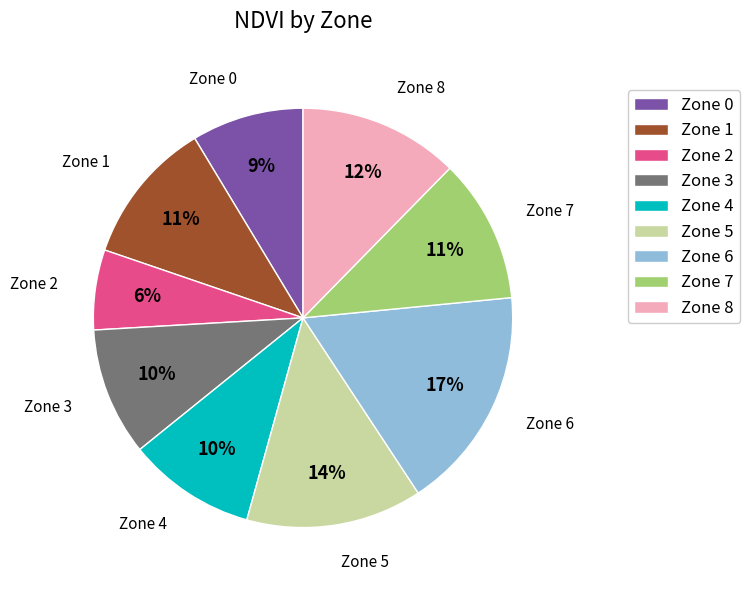

The Zone 0 slice represents 1% of the pie. True or false?

False